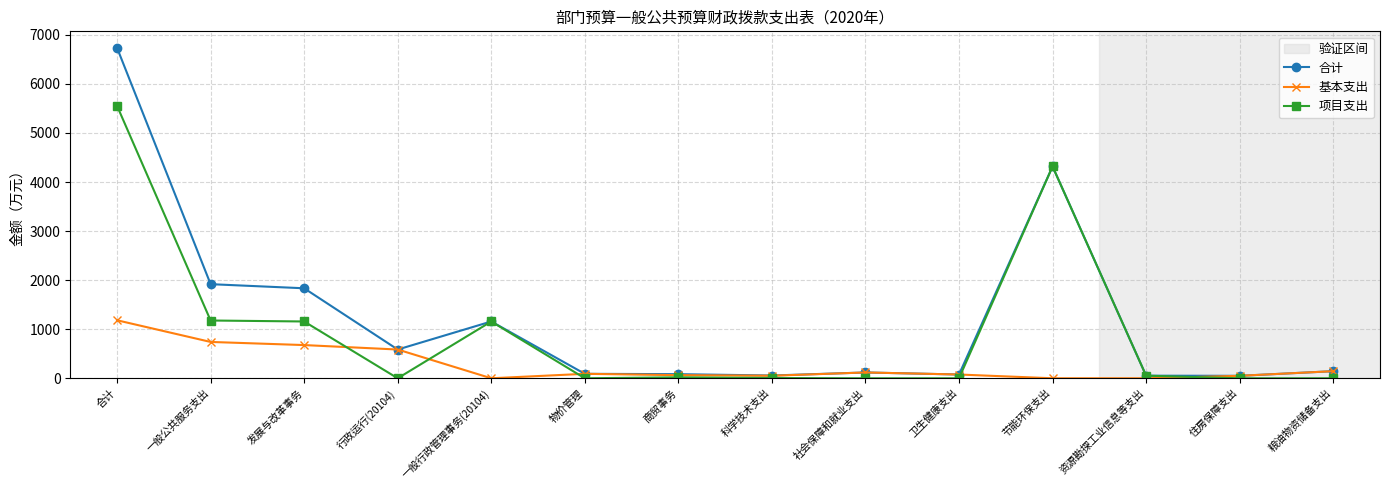

Is it true that 基本支出 equals 170.4 at 发展与改革事务?

False